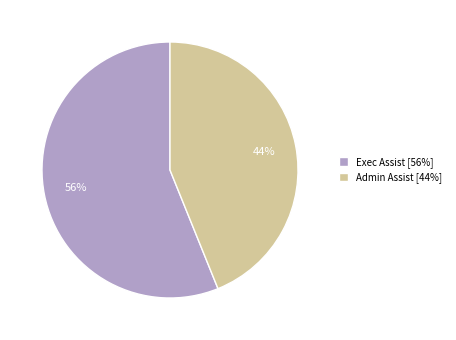

Does Exec Assist account for over 50% of the chart?

Yes